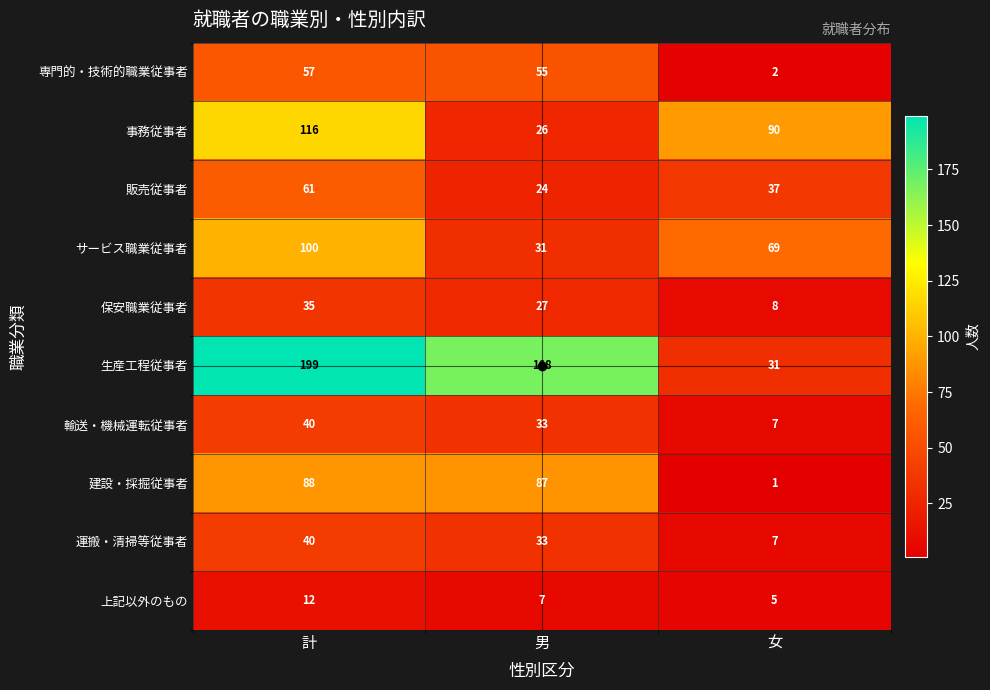

What is the difference between the サービス職業従事者 values at 女 and 計?

31